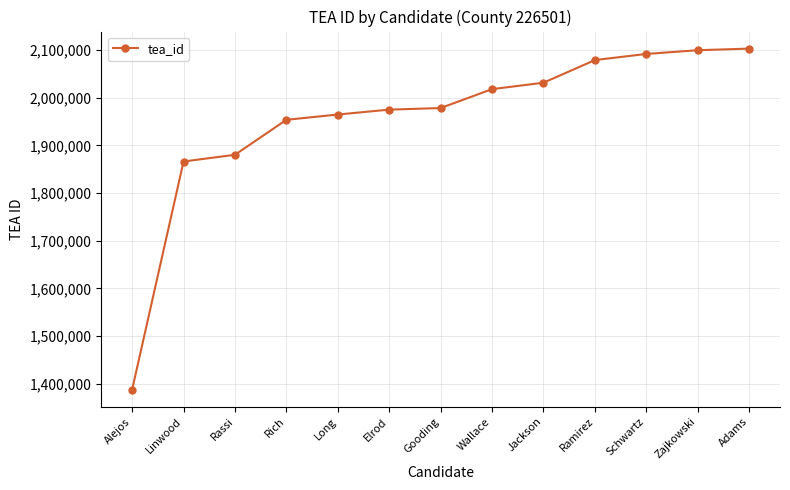

Reading left to right, list all the values displayed in this chart.

Alejos=1387689	Linwood=1866378	Rassi=1880485	Rich=1953887	Long=1964954	Elrod=1975232	Gooding=1978545	Wallace=2018252	Jackson=2031684	Ramirez=2079218	Schwartz=2092086	Zajkowski=2099881	Adams=2103271